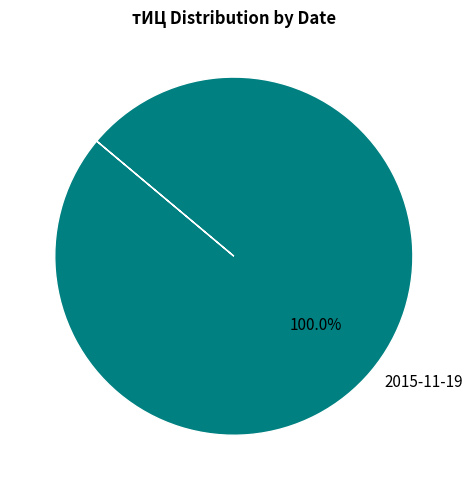

Is there a majority slice in this chart?

Yes